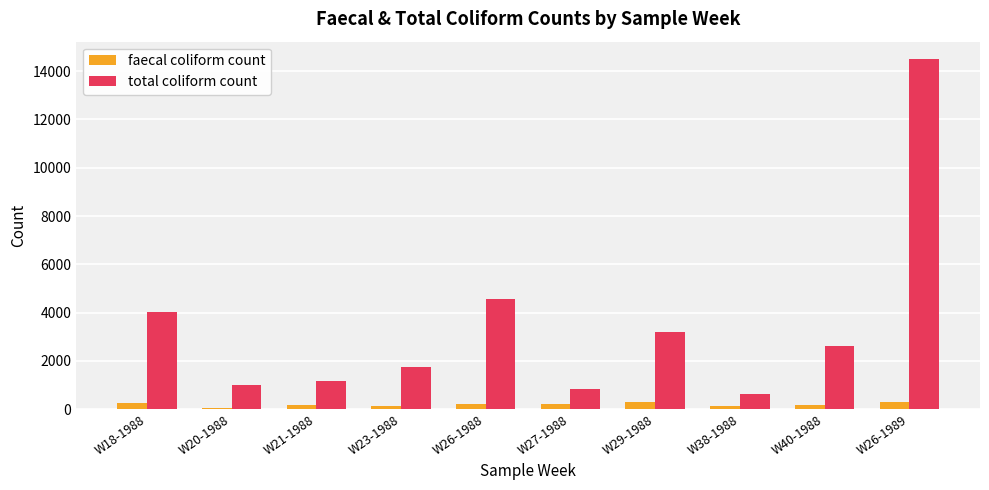

What is the spread (max minus min) of values at W18-1988?

3777